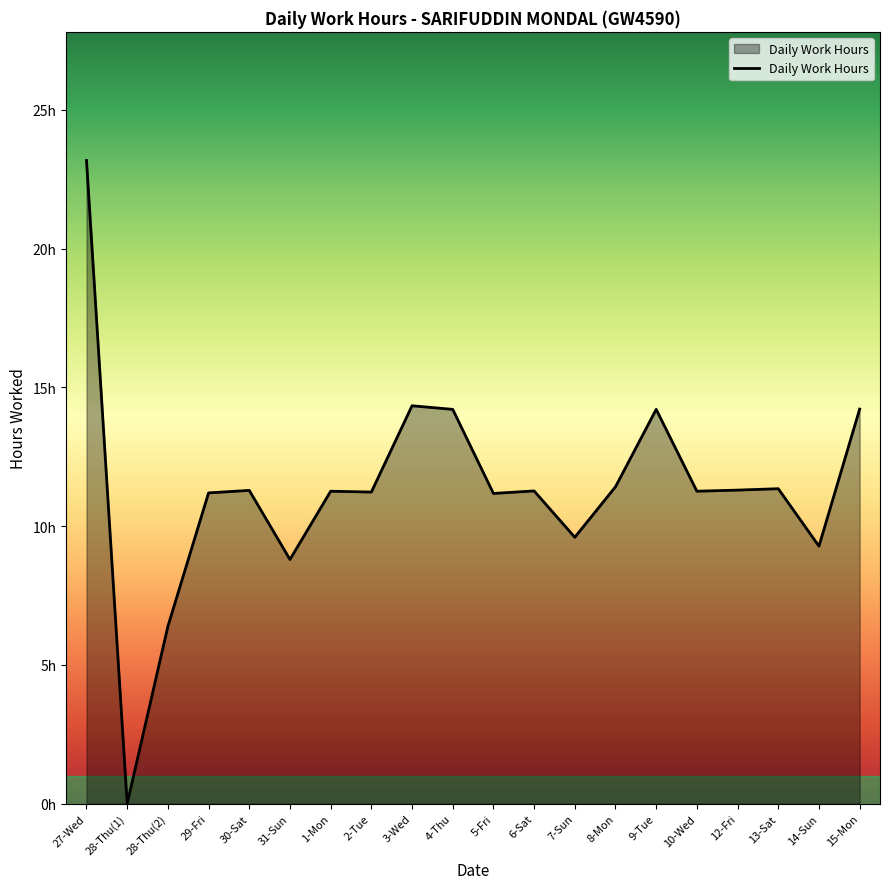

What is the change in value from 29-Fri to 3-Wed?

+3.1